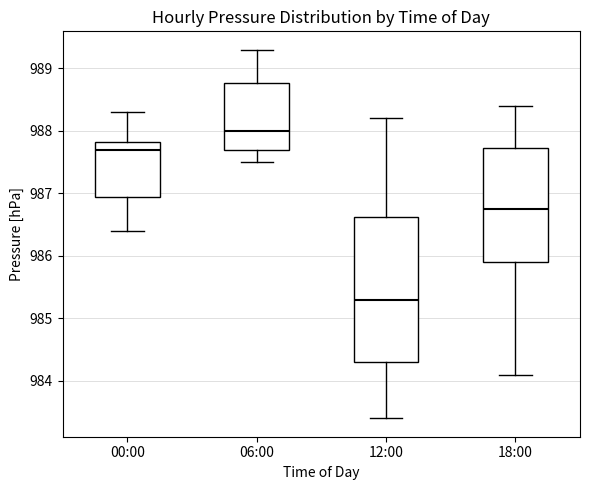

Where does the lower whisker of the box for 06:00 end on the y-axis? The values are not printed on the chart, so give them approximately, as read against the axis.

987.5